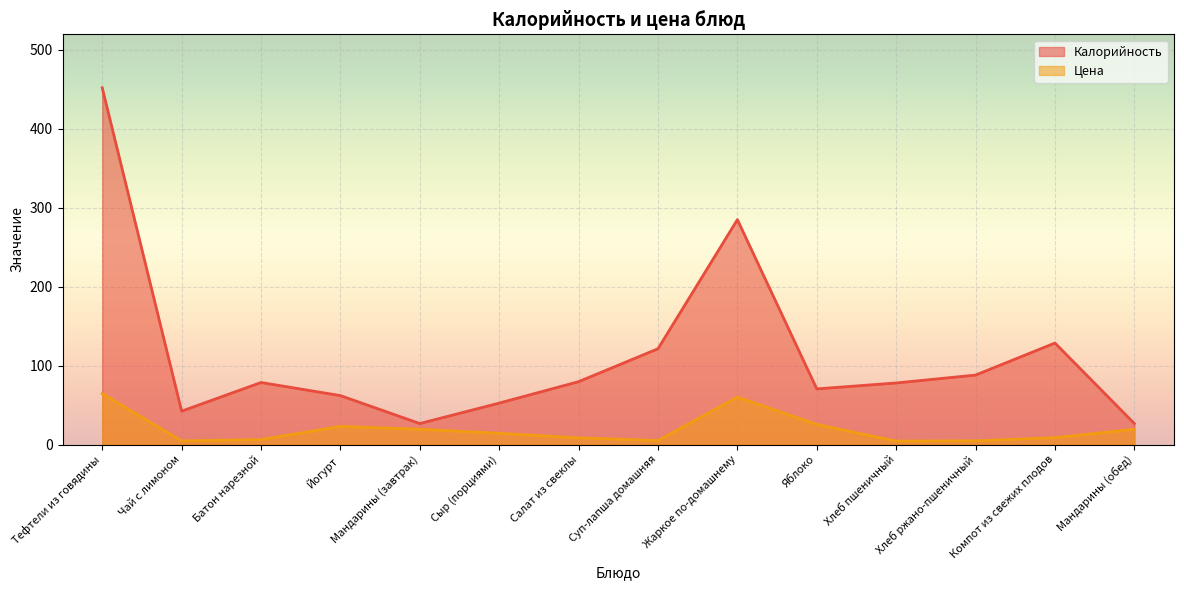

What is the total value across all series at Хлеб ржано-пшеничный?

92.7